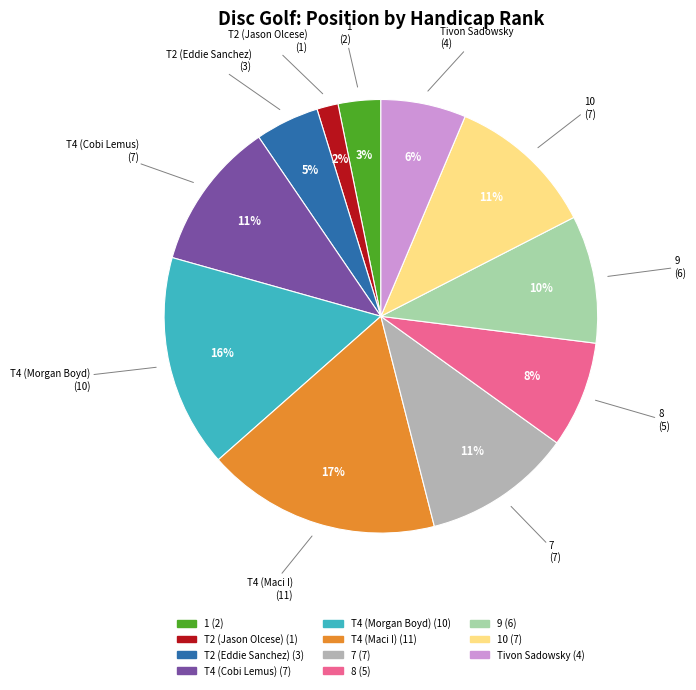

What is the ratio of the value at 7 to the value at T4 (Morgan Boyd)?

0.7